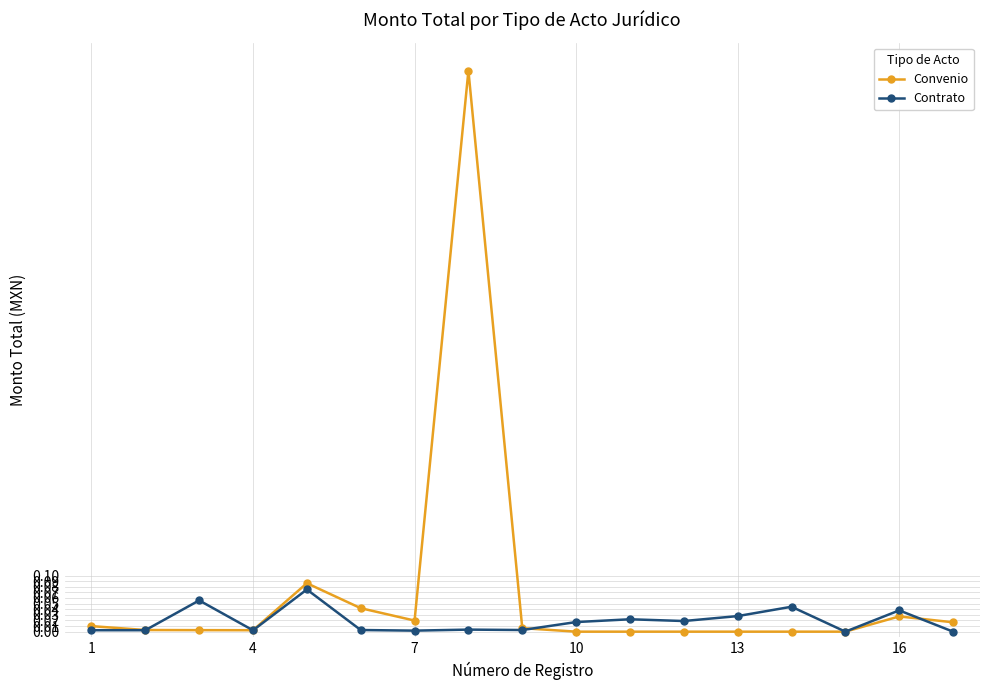

Which series has the largest range (max minus min)?

Convenio